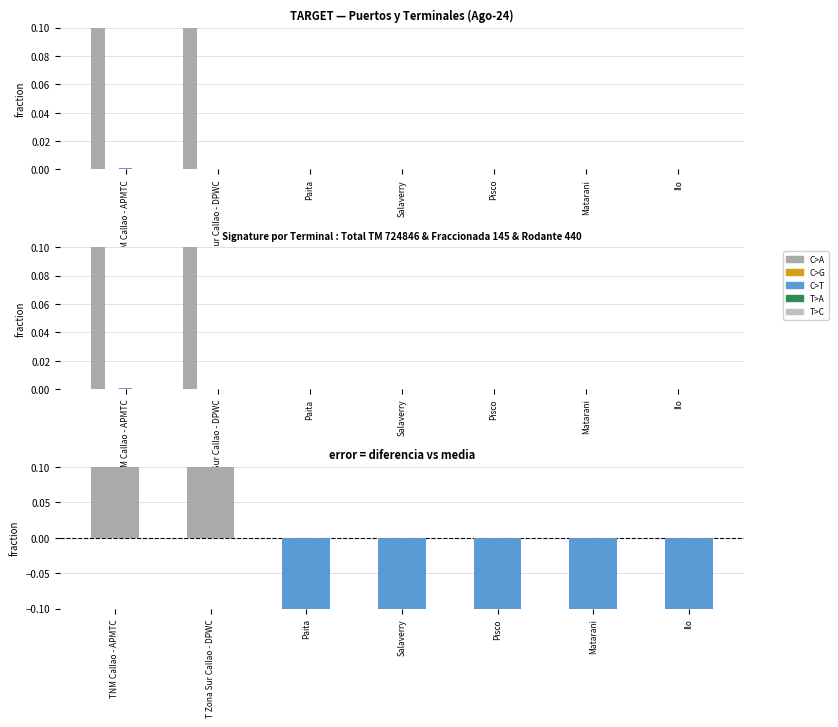

At which label does Total TM reach its peak?

T Zona Sur Callao - DPWC